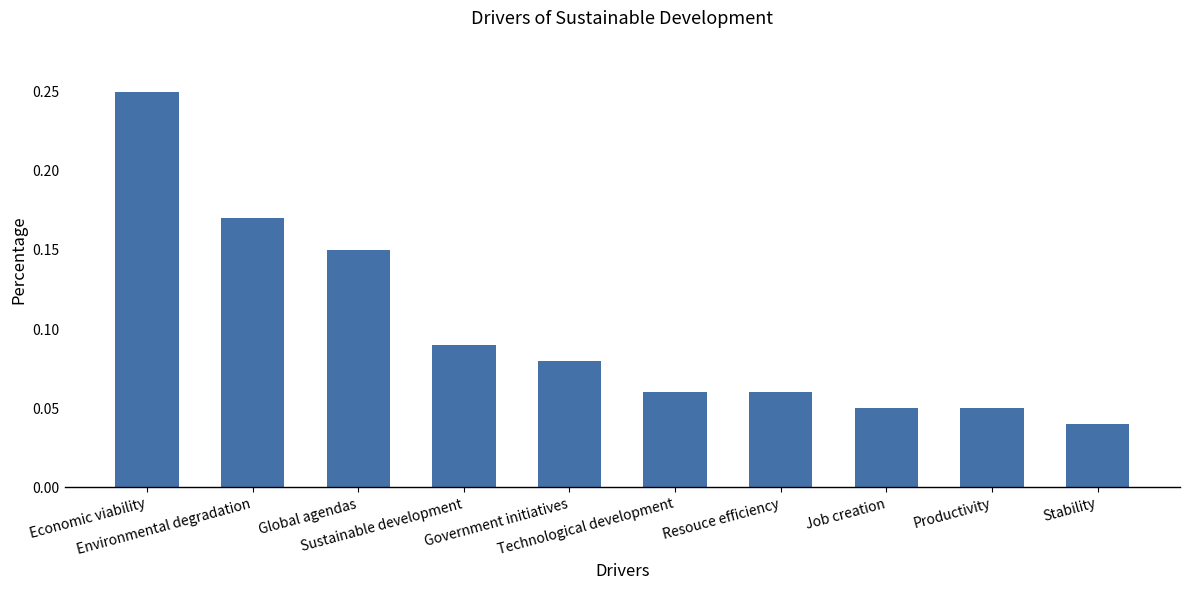

Count the values in the range 0 to 1.

10